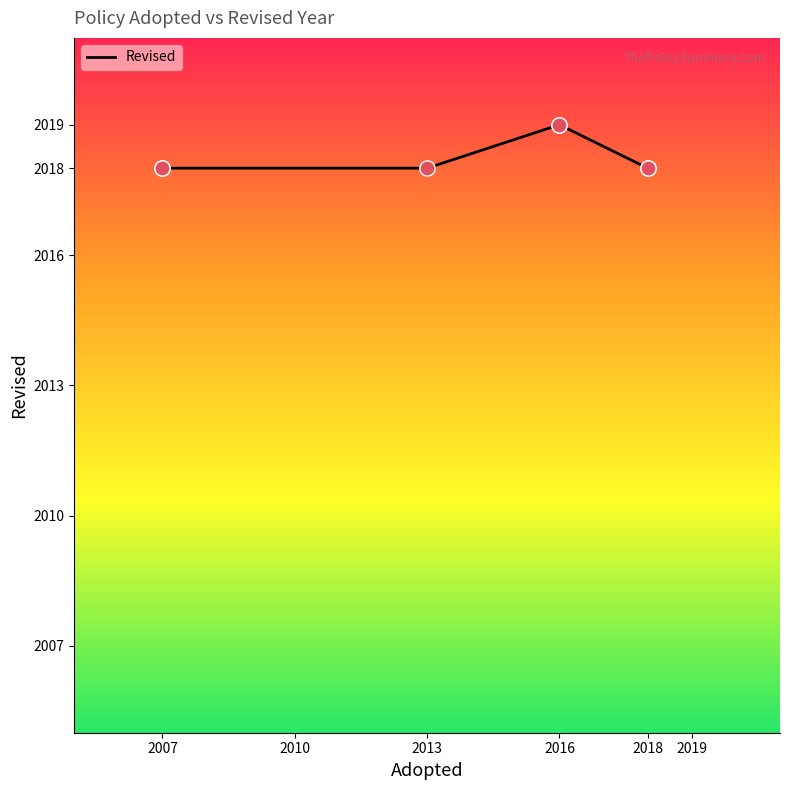

Approximately how many times larger is the value at 2007 compared to 2013?

1.0